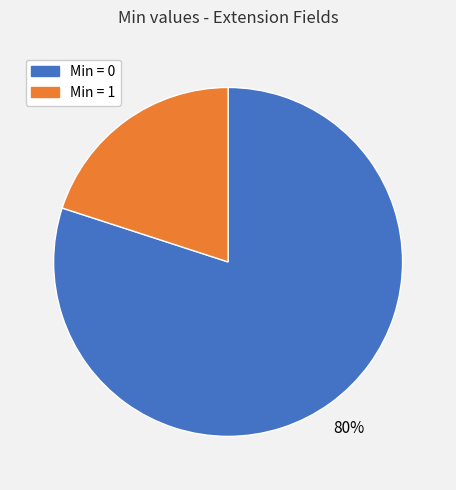

What is the largest slice in the pie chart?

Min = 0